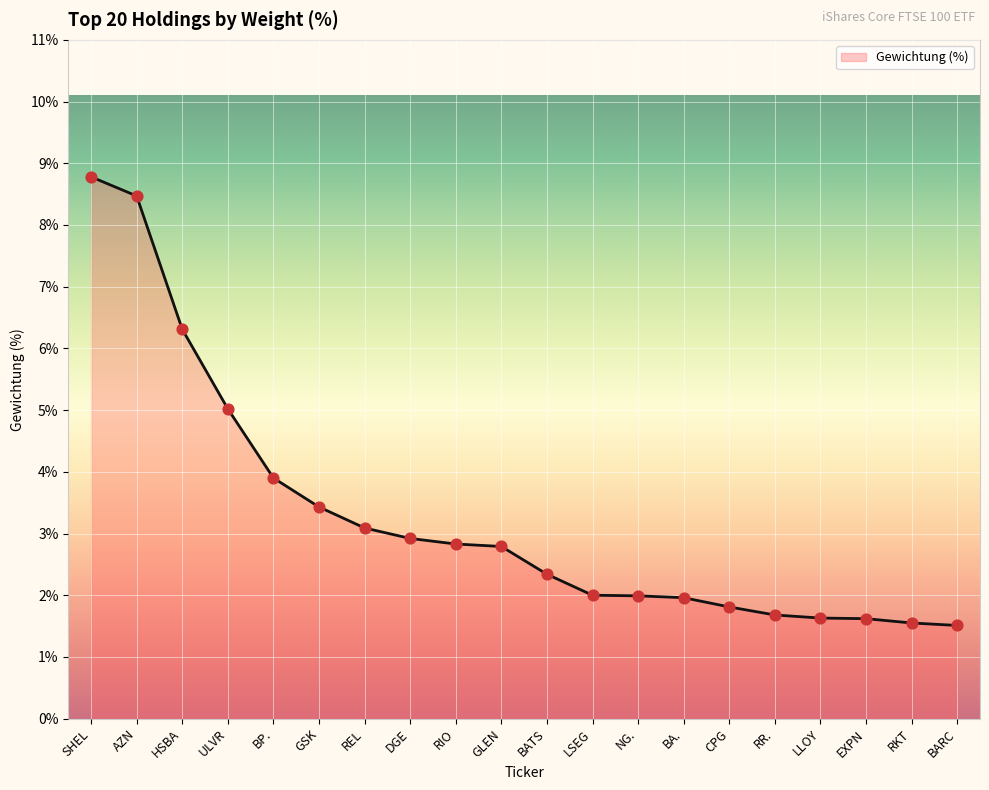

What is the ratio of the value at DGE to the value at REL?

0.9